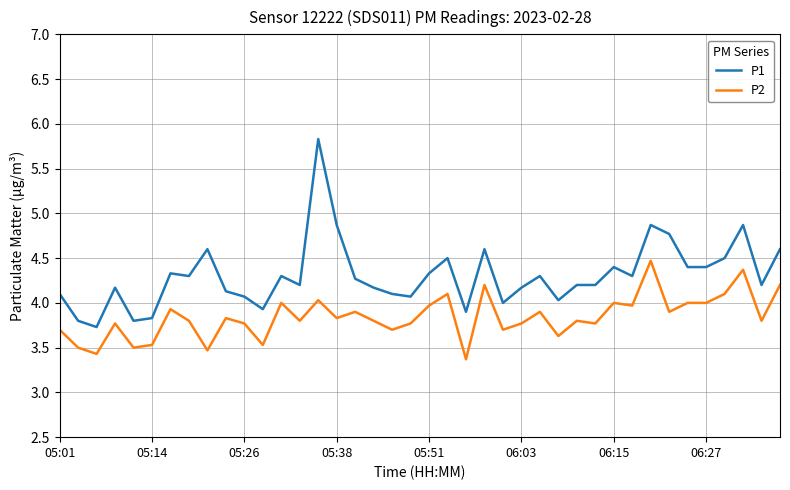

Which series has the largest total across all categories?

P1